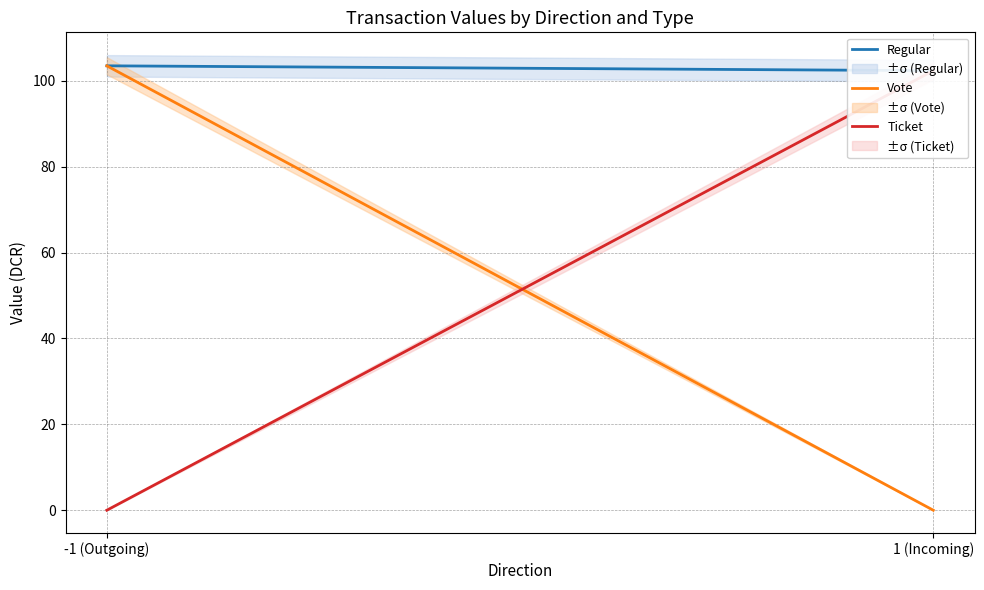

Is it true that Vote equals 62.9 at -1 (Outgoing)?

False